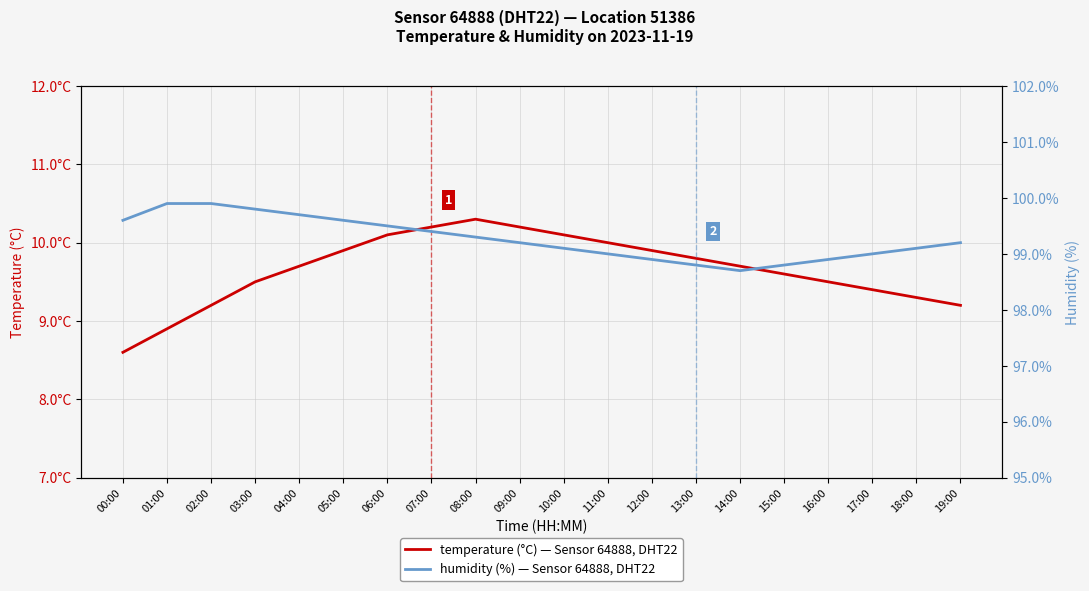

Is it true that humidity (%) — Sensor 64888, DHT22 equals 99.8 at 03:00?

True